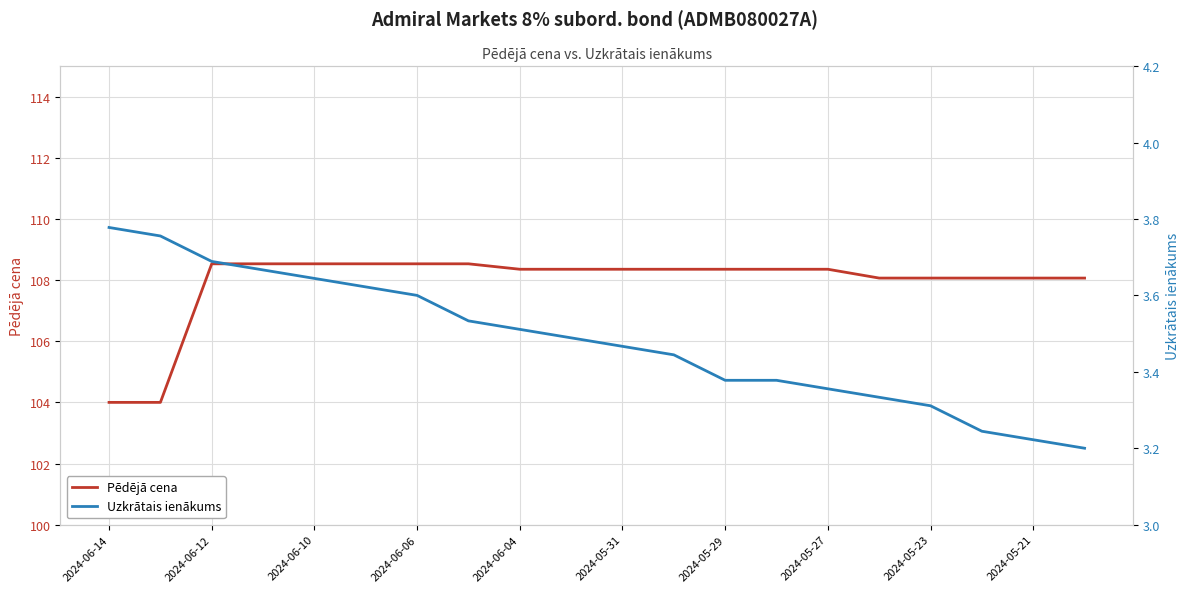

Is it true that Pēdējā cena equals 108.5 at 2024-06-12?

True